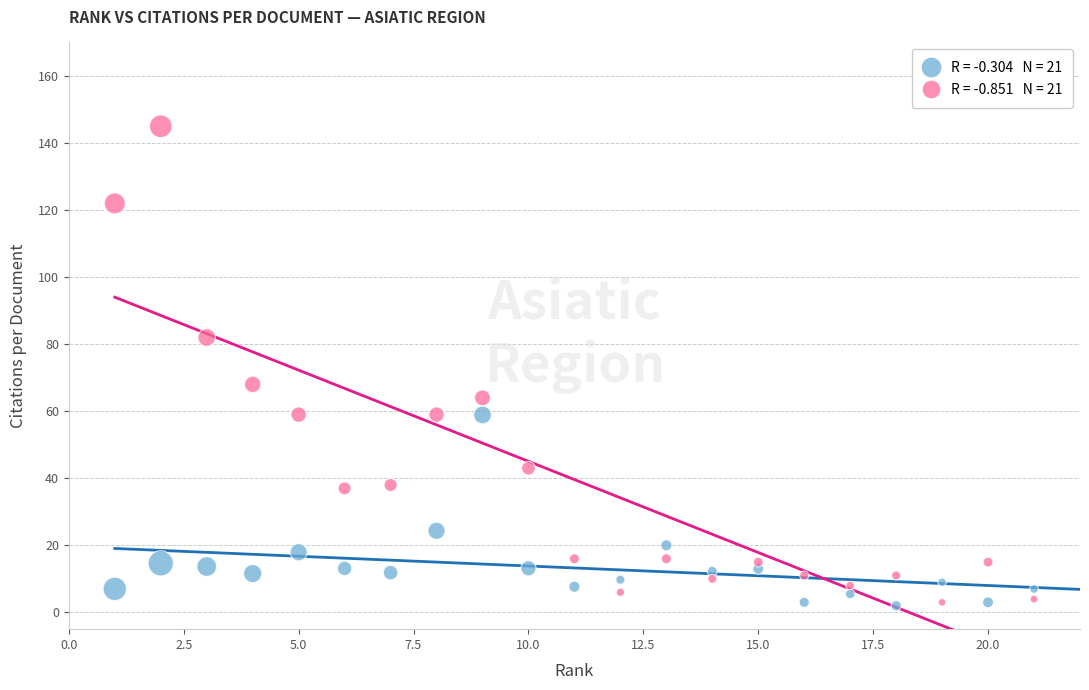

Across all data points, what is the range of X values (max minus min)?

20.0